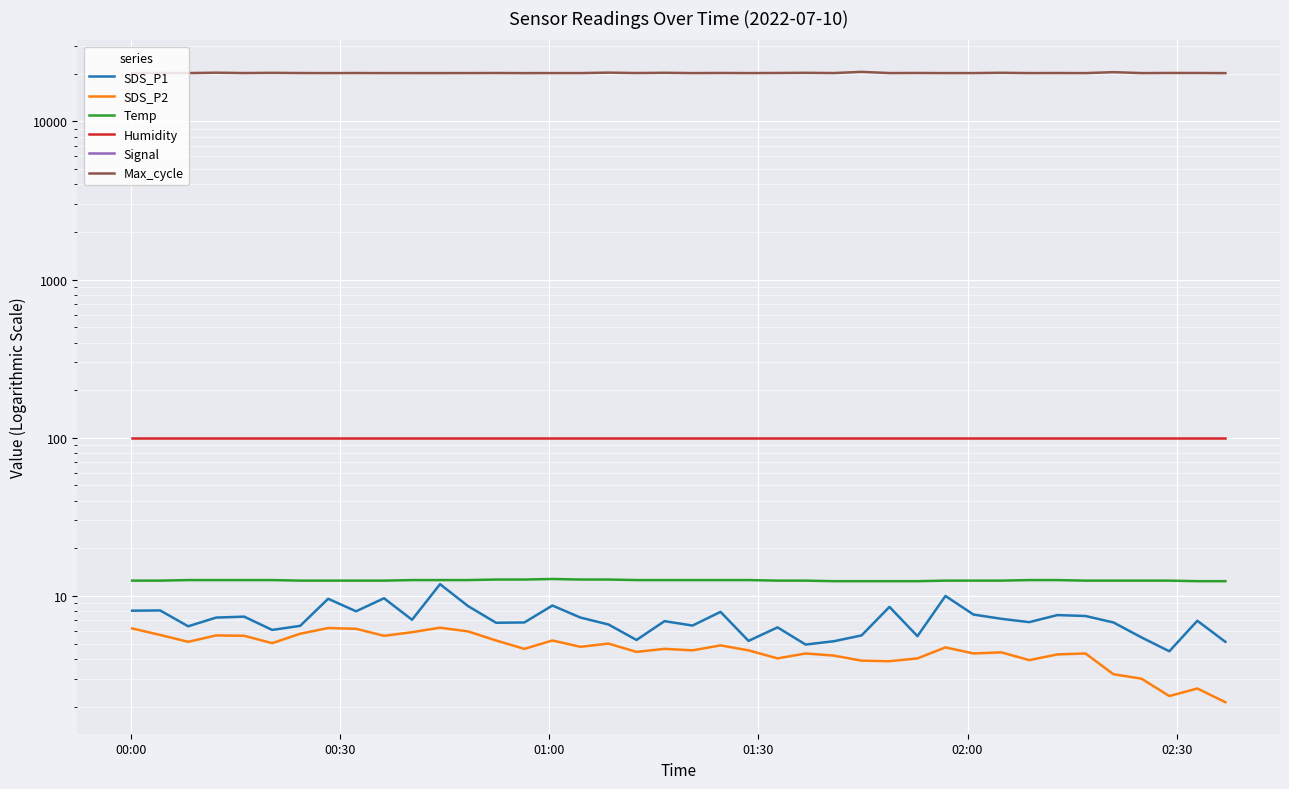

Is it true that Humidity equals 158.6 at 8?

False